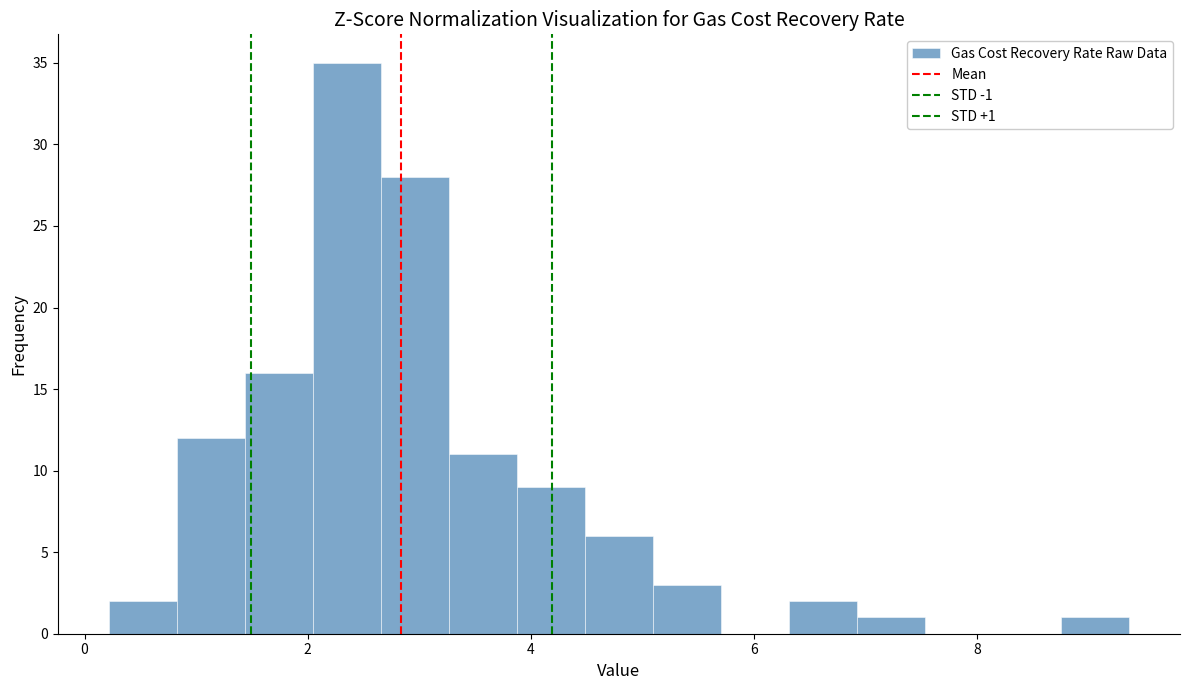

Read against the x-axis, roughly where is the centre of the tallest bar?

2.4